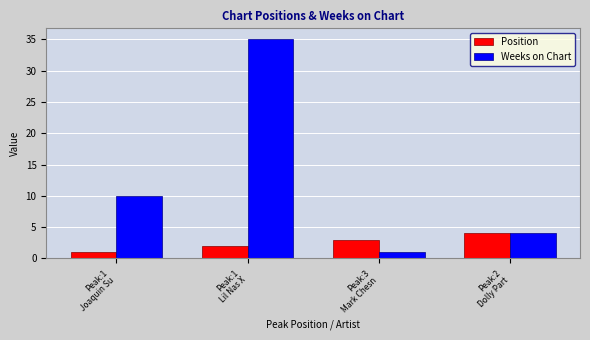

Rank the series by their average value, from lowest to highest.

Position, Weeks on Chart